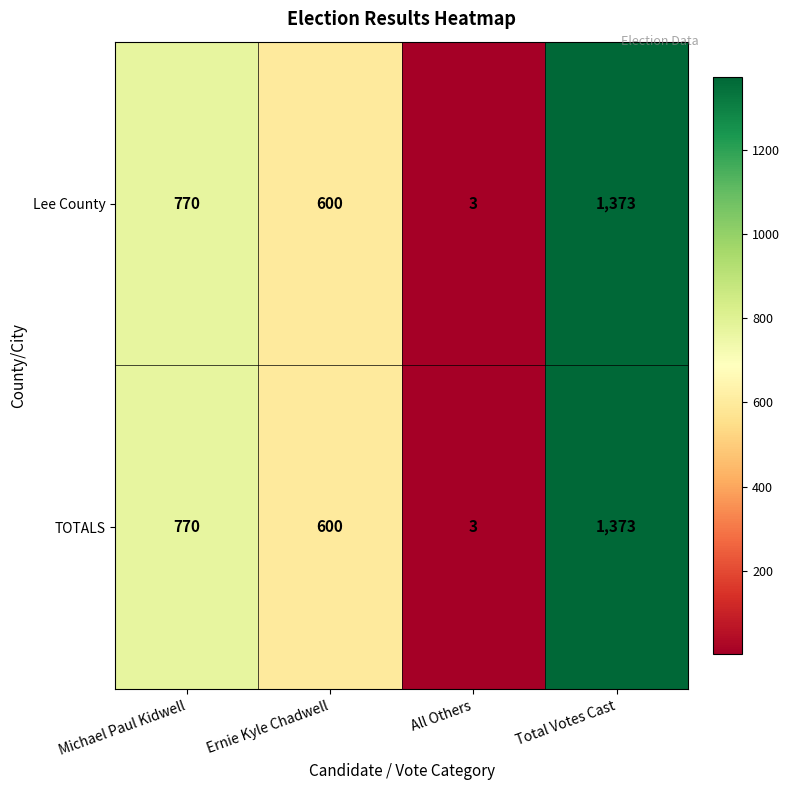

List the labels in order of TOTALS value, largest first.

Total Votes Cast, Michael Paul Kidwell, Ernie Kyle Chadwell, All Others